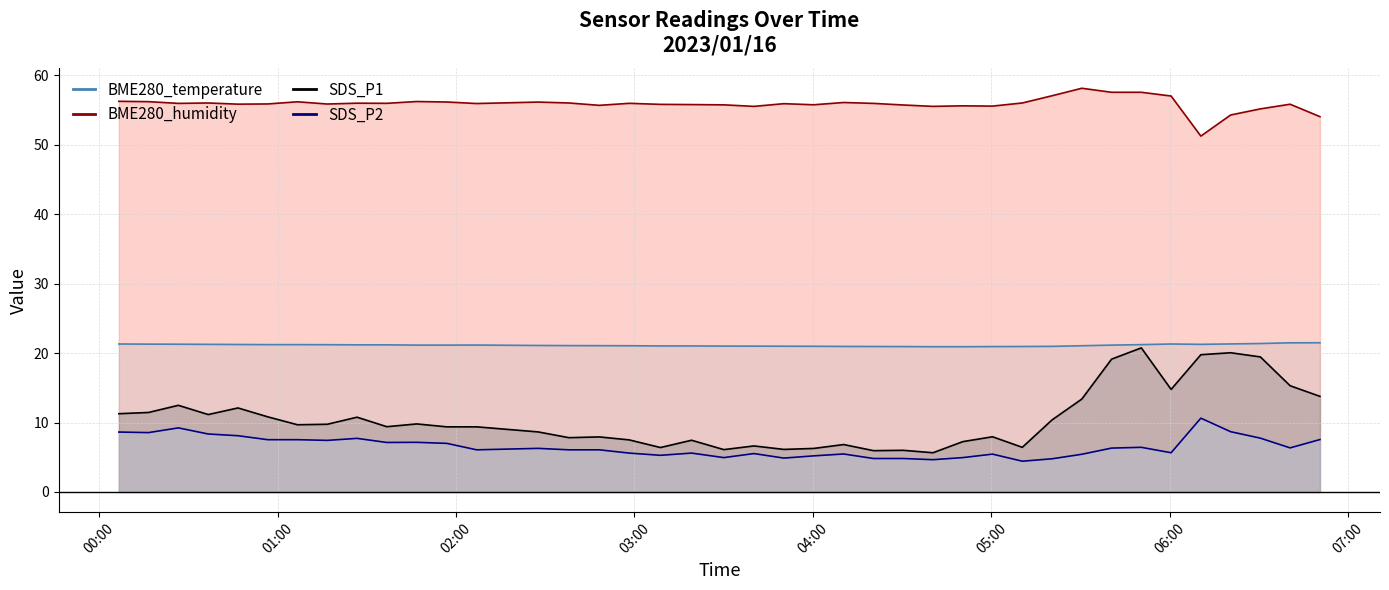

Which series has the widest spread of values?

SDS_P1